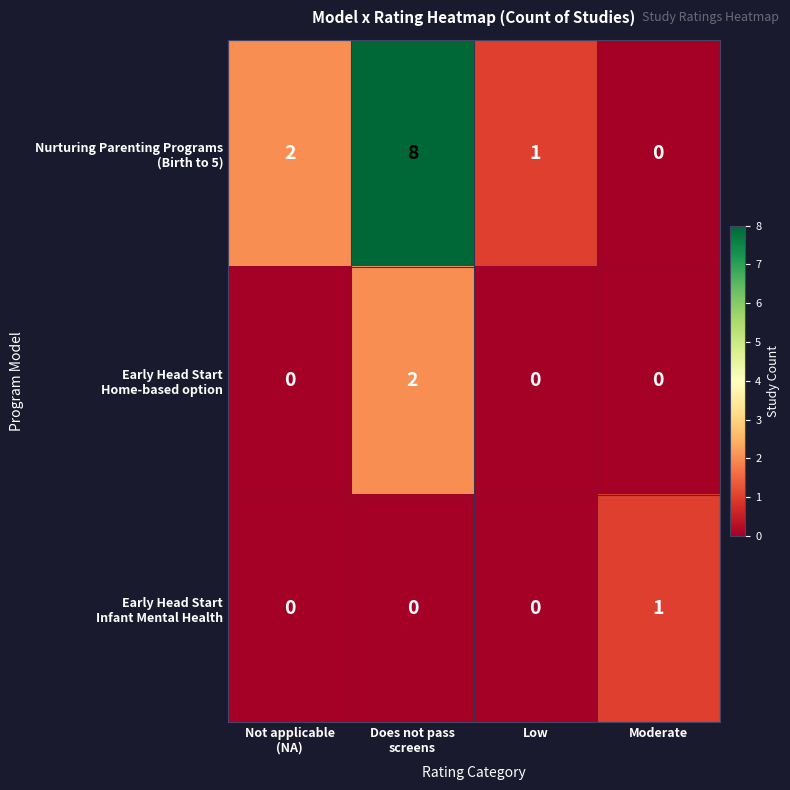

How many data points does each series have?

4